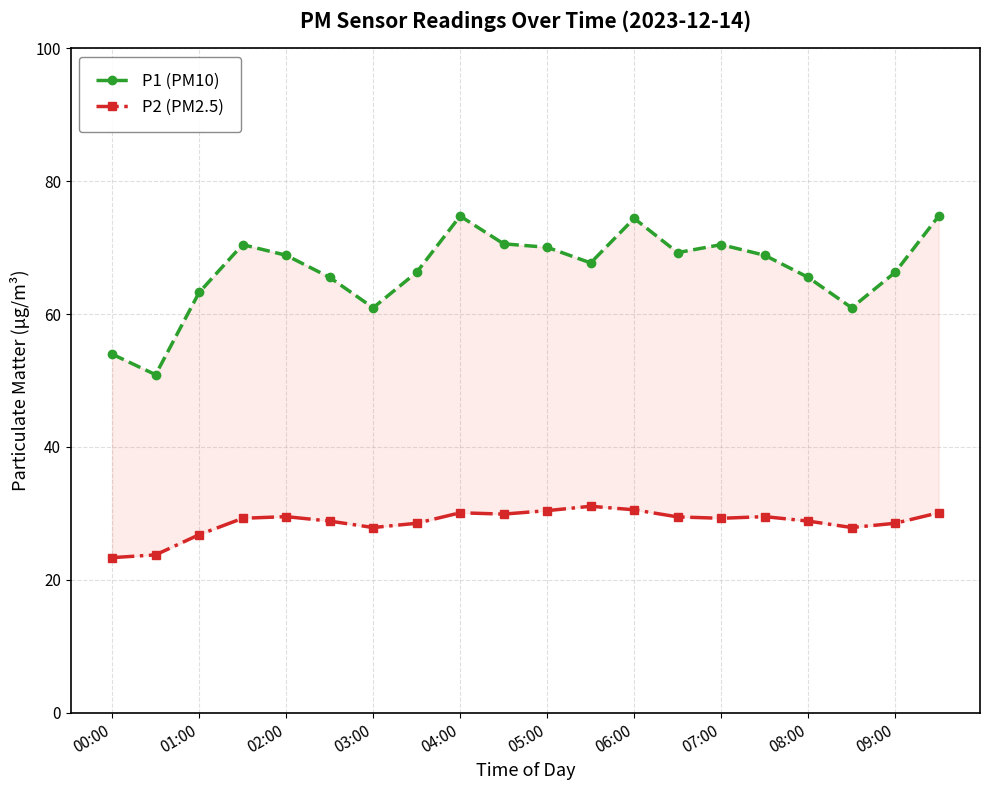

Does the chart display data point markers on the line(s)?

Yes